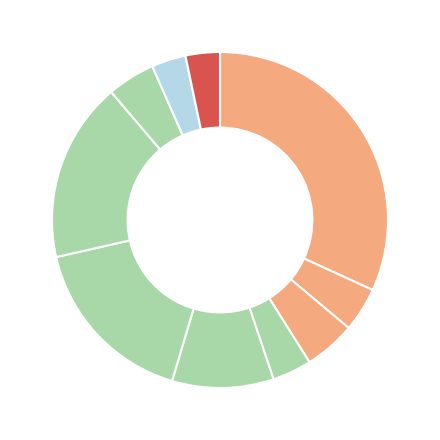

Which category has the smallest portion of the pie?

Хлеб пшеничный (обед)